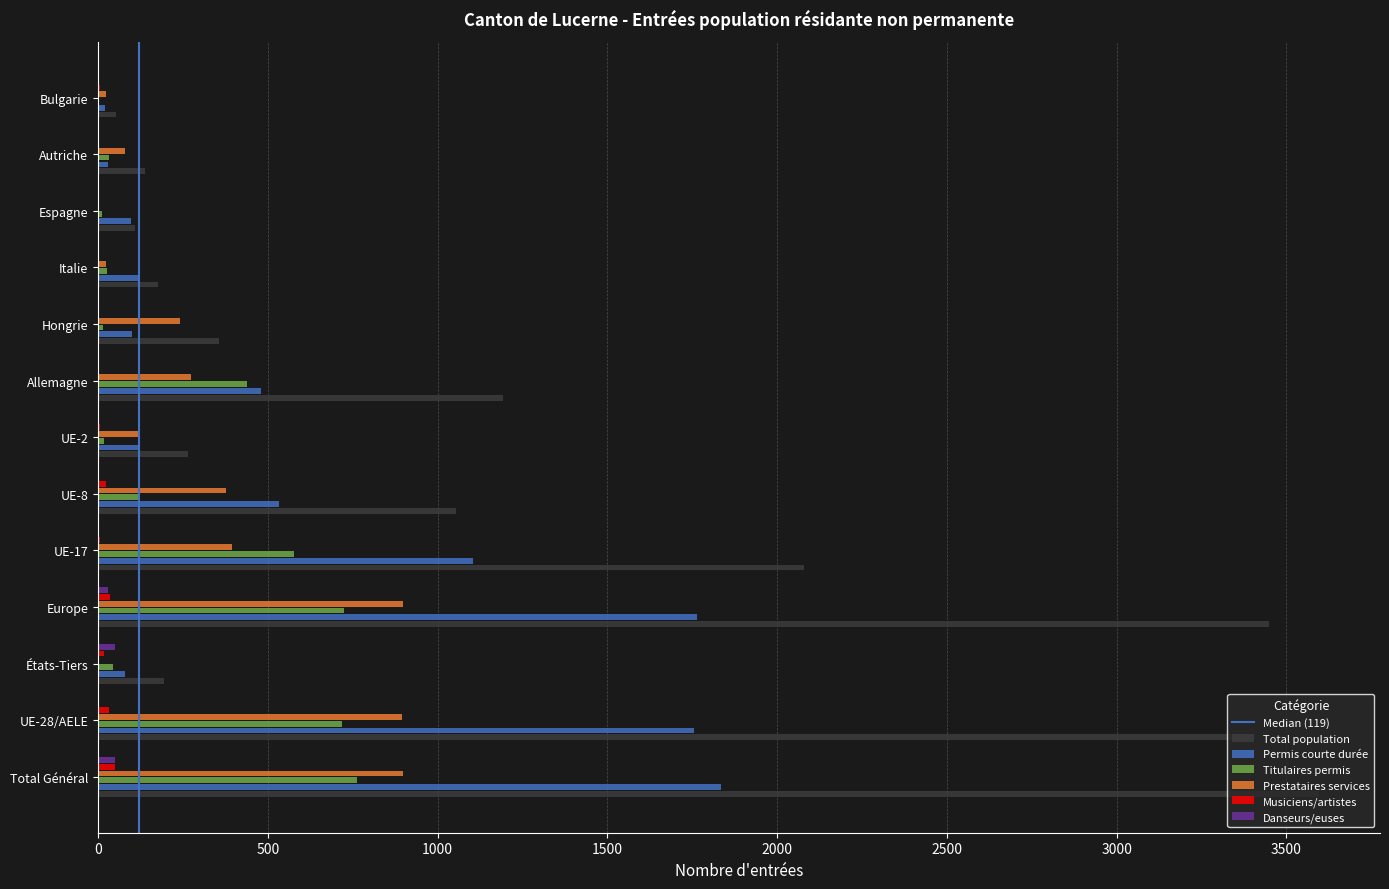

What is the sum of all Danseurs/euses values?

132